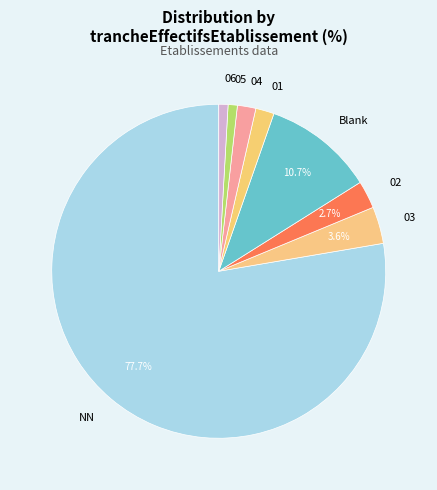

What percentage is NOT represented by 03?

96.4%